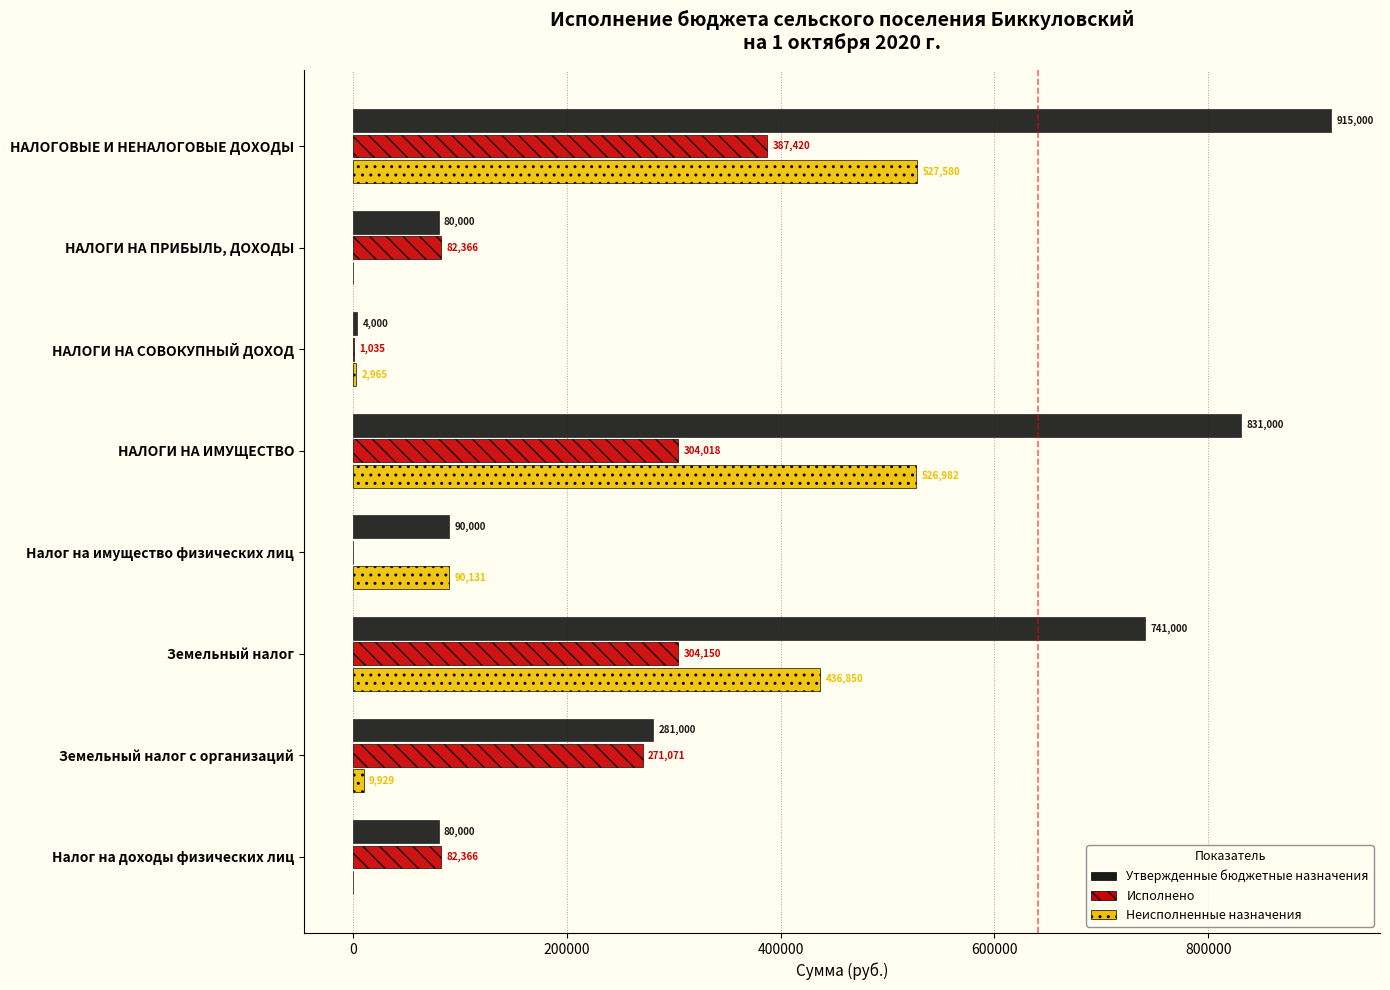

True or false: Исполнено has a value of 304149.6 at Земельный налог.

True